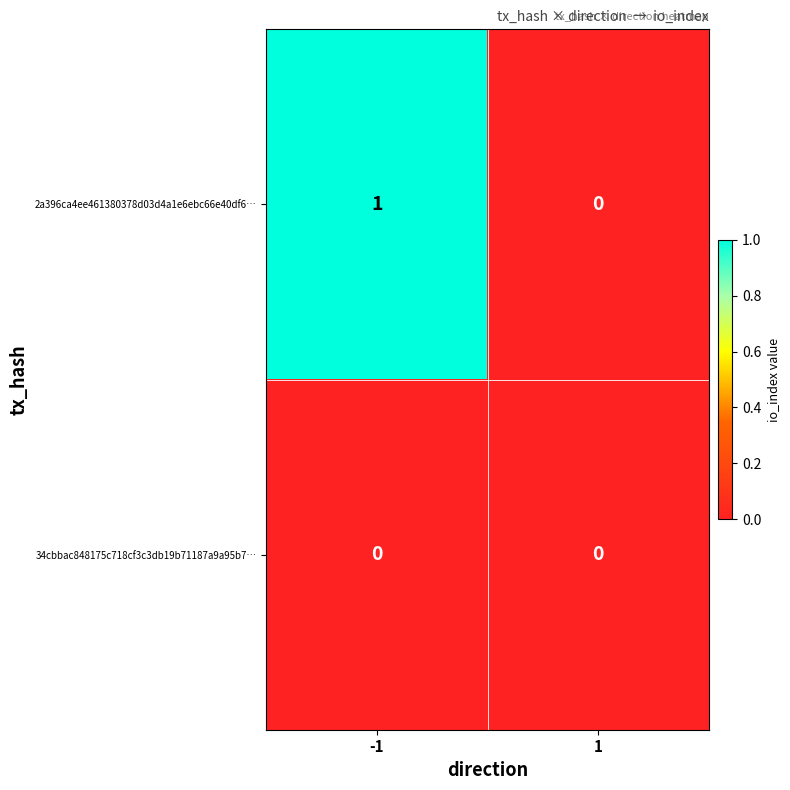

Rank the categories by 2a396ca4ee461380378d03d4a1e6ebc66e40df6… value from highest to lowest.

-1, 1